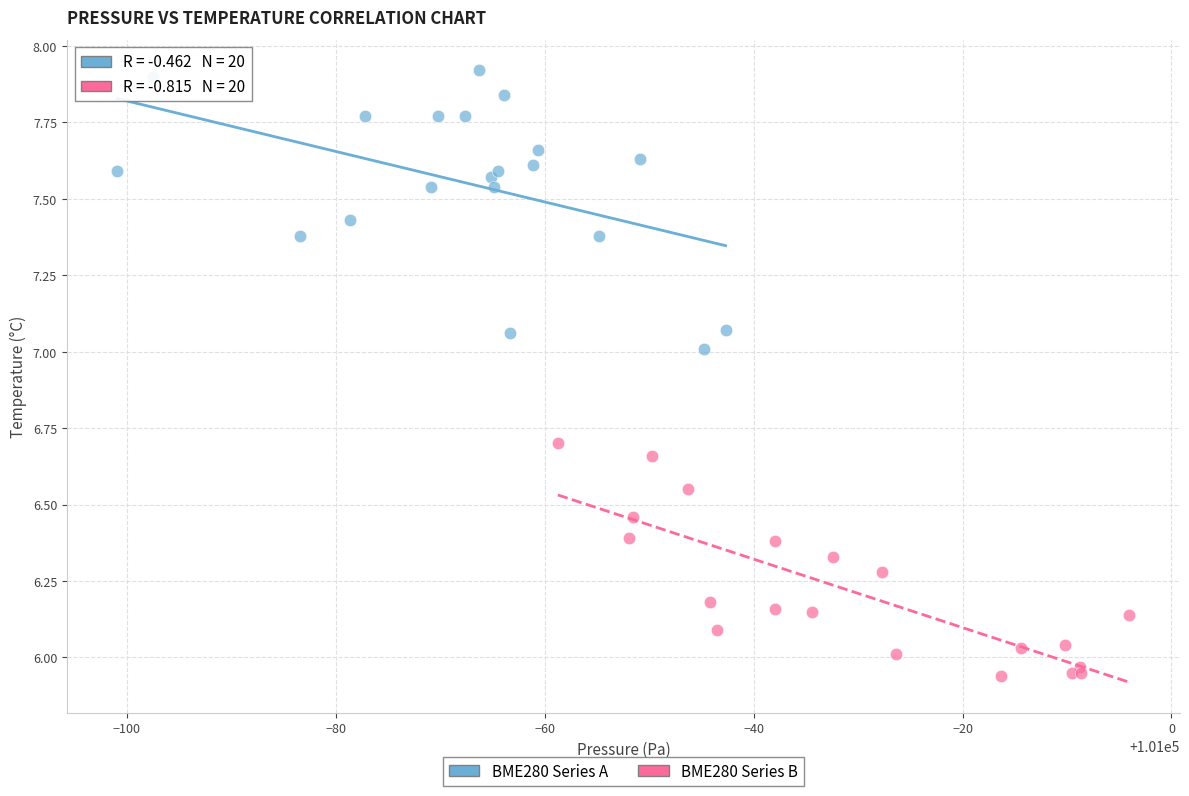

Which series contains the highest Y value?

BME280 Series A